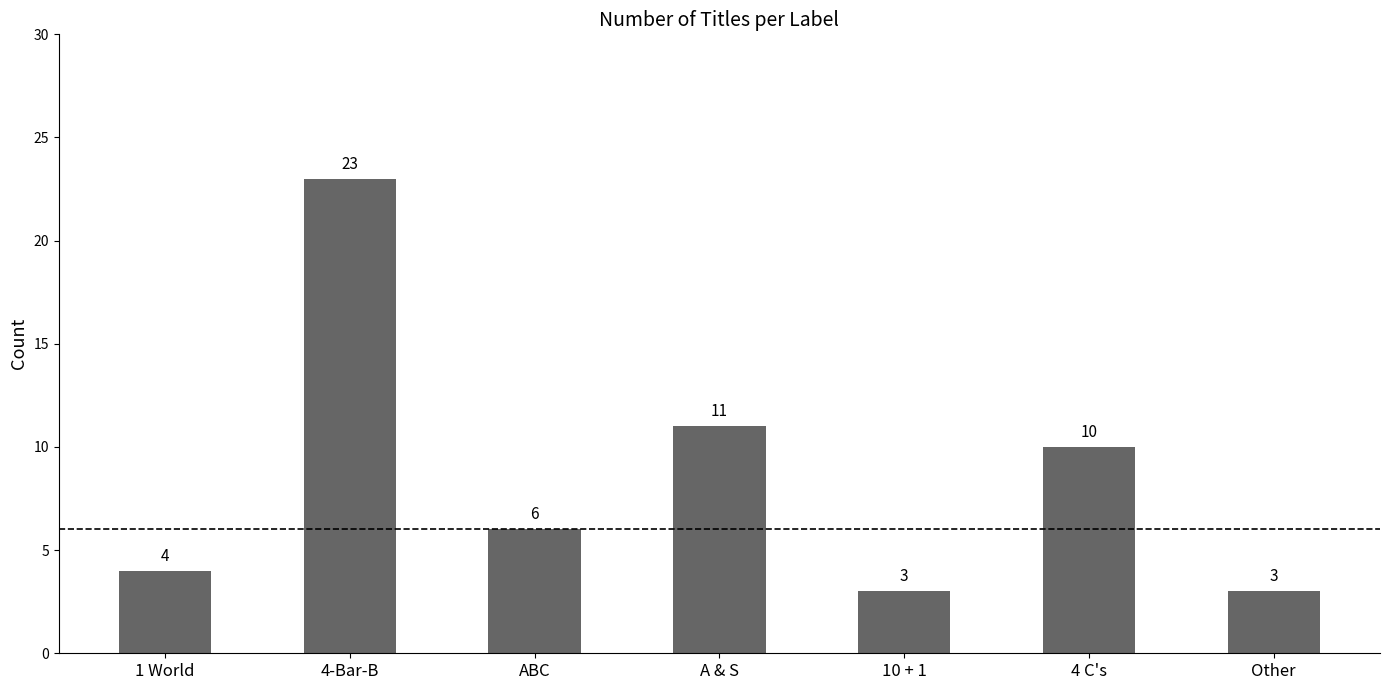

Approximately how many times larger is the value at A & S compared to Other?

3.7